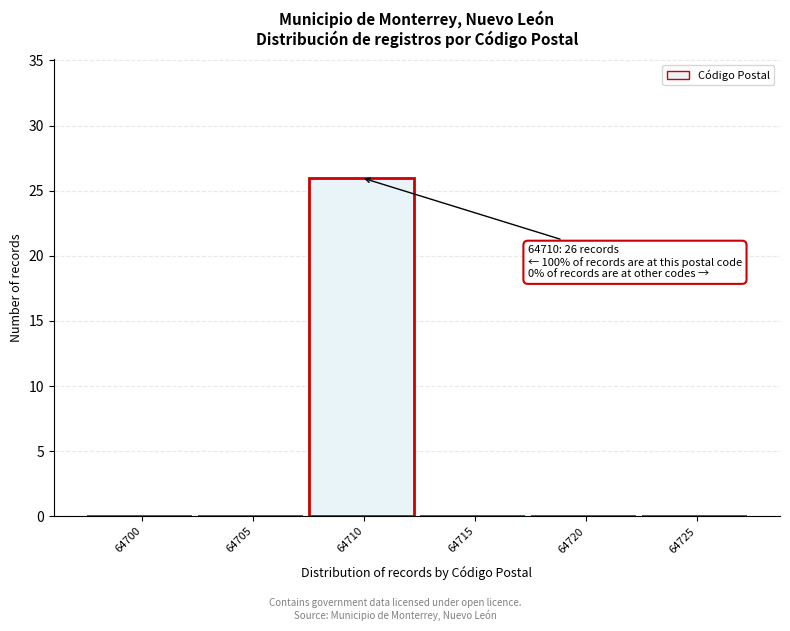

Reading left to right, extract all data points from this chart.

64700=0	64705=0	64710=26	64715=0	64720=0	64725=0